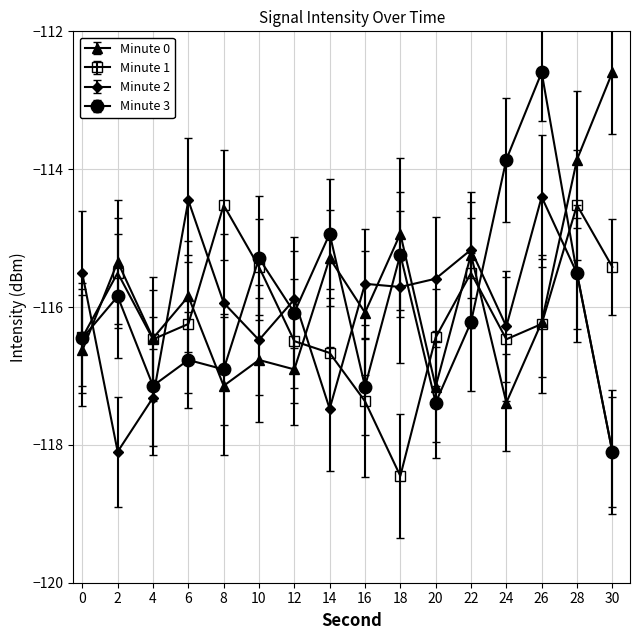

What is the spread (max minus min) of values at 2?

2.8